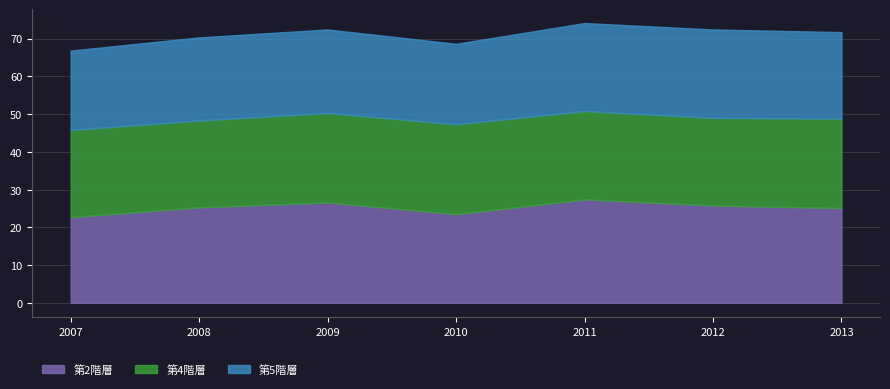

The 第2階層 series shows 23.5 at 2010. True or false?

True